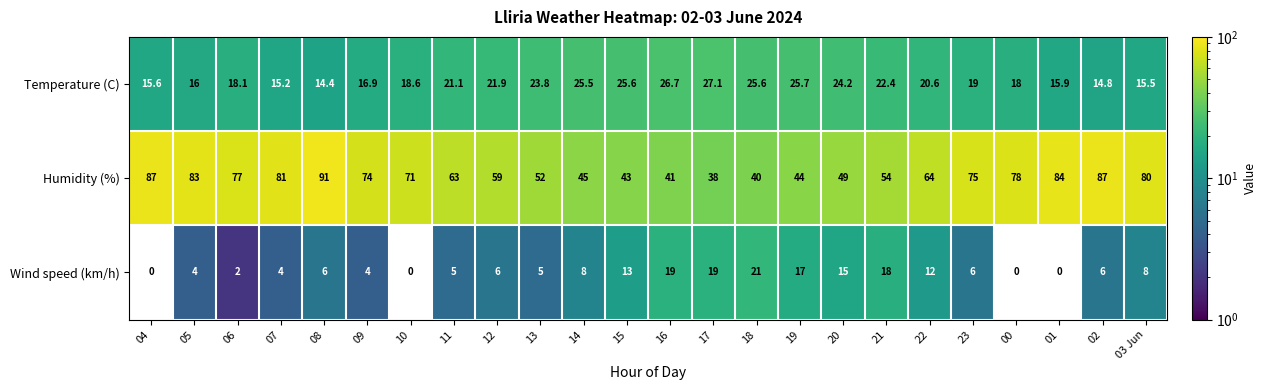

Which category has the highest value across all series?

08